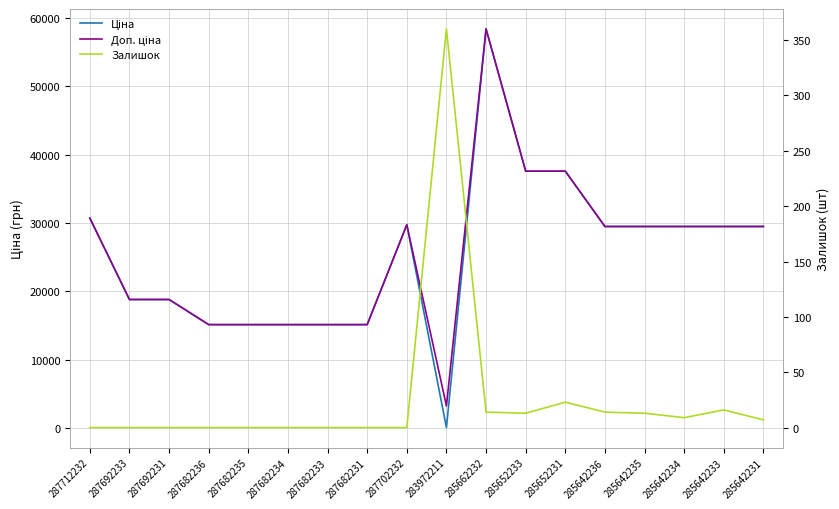

At which label is Доп. ціна closest to 30815?

287712232